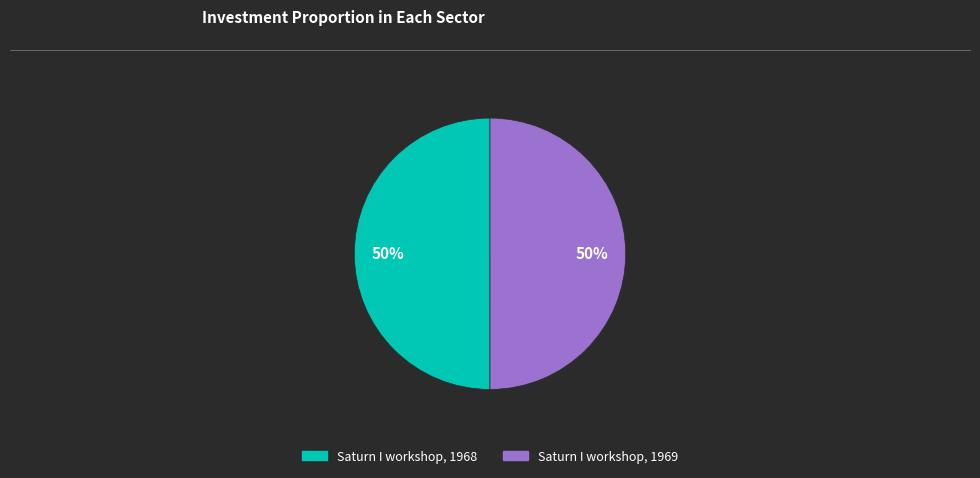

What percentage is the Saturn I workshop, 1968 slice, to the nearest percent?

50%